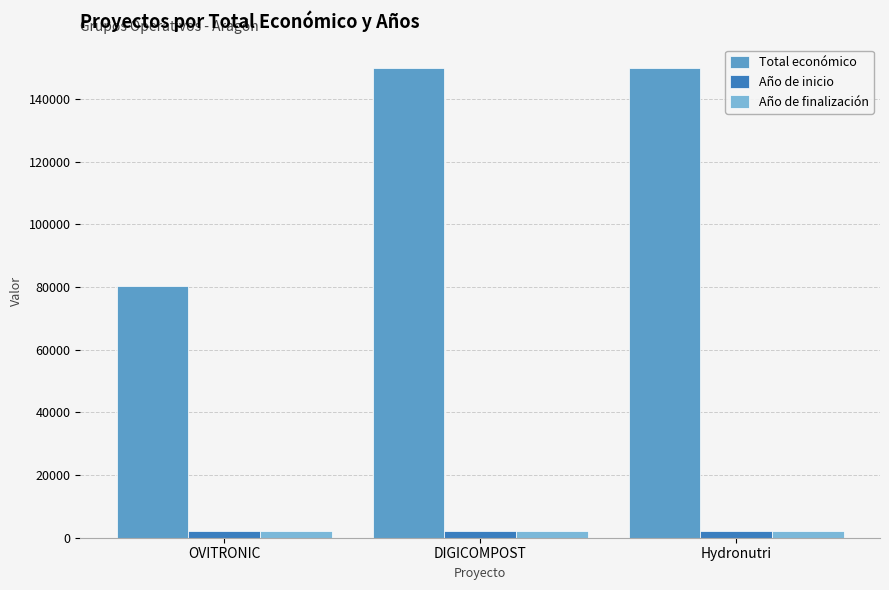

What is the minimum value for Total económico?

80498